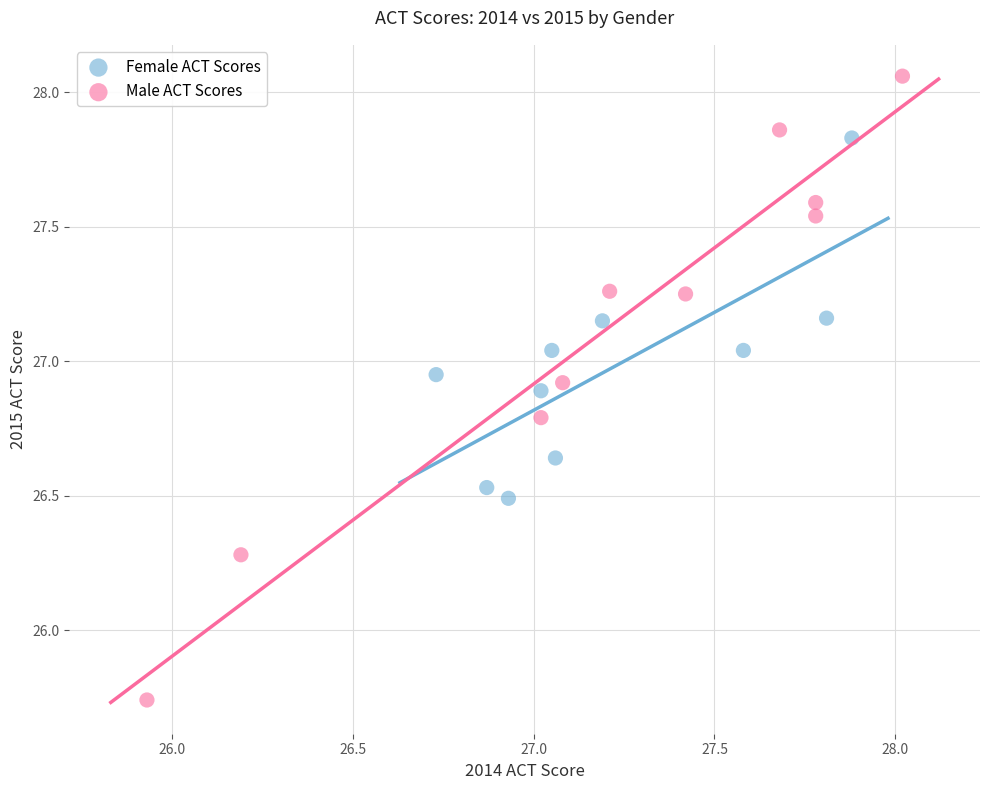

Which series contains the lowest Y value?

Male ACT Scores